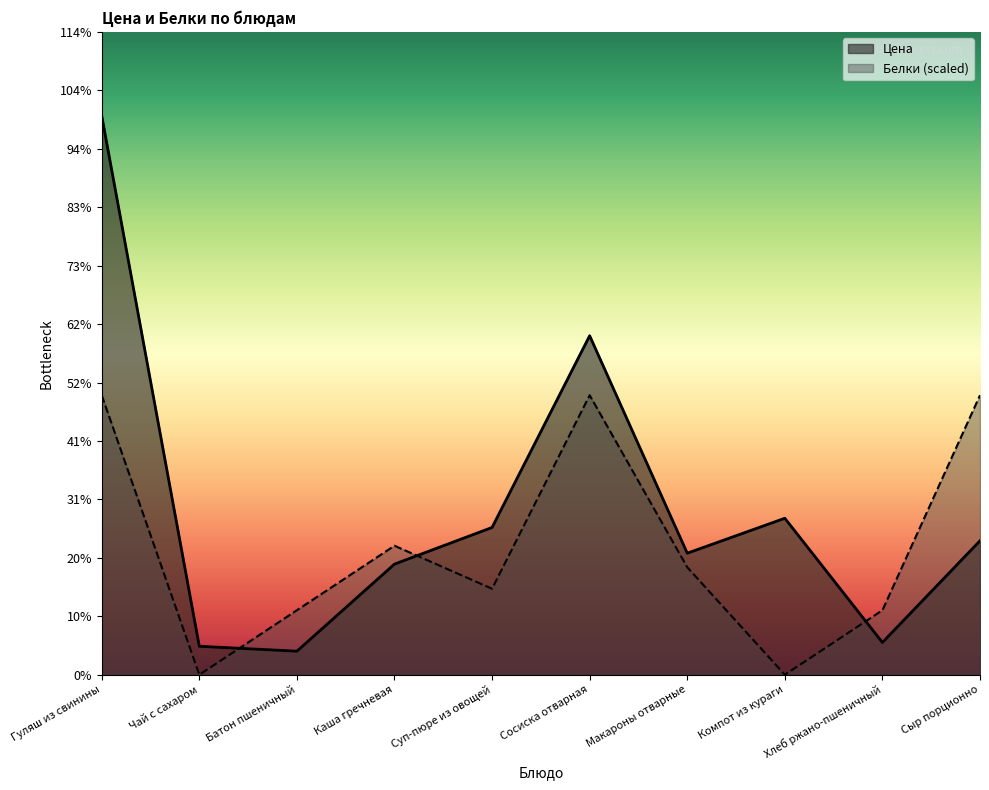

Which series changed the most between Батон пшеничный and Компот из кураги?

Цена